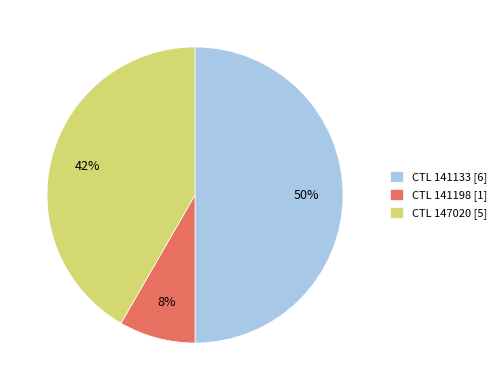

What is the ratio of the value at CTL 141133 [6] to the value at CTL 147020 [5]?

1.2